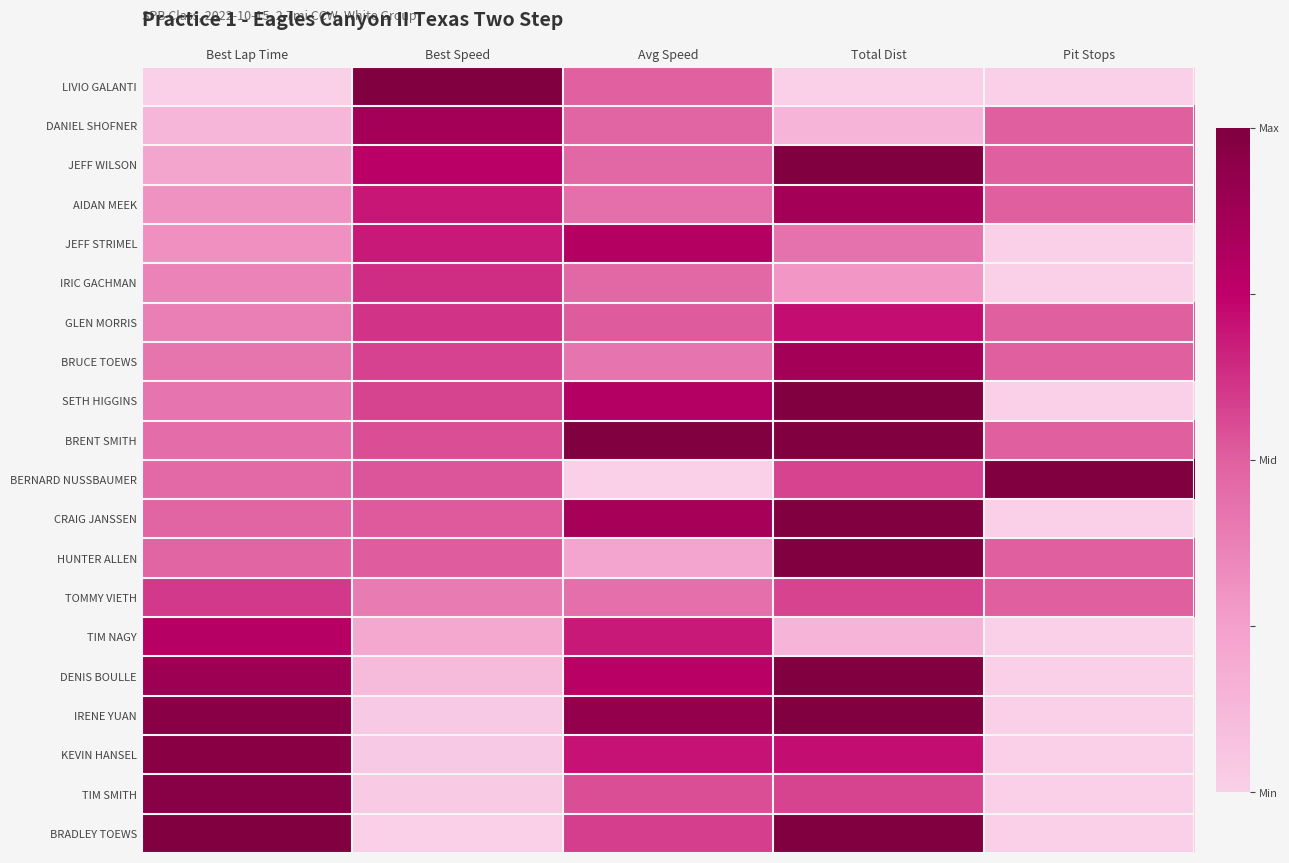

What is the greatest value displayed?

1.0